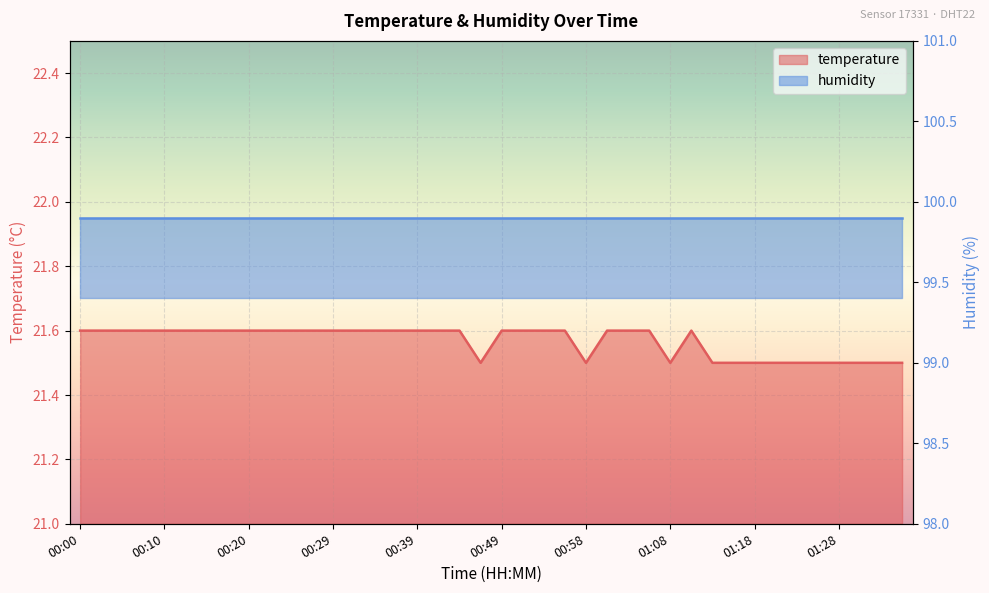

Reading left to right, what are all the values shown in this chart?

21.6	21.6	21.6	21.6	21.6	21.6	21.6	21.6	21.6	21.6	21.6	21.6	21.6	21.6	21.6	21.6	21.6	21.6	21.6	21.5	21.6	21.6	21.6	21.6	21.5	21.6	21.6	21.6	21.5	21.6	21.5	21.5	21.5	21.5	21.5	21.5	21.5	21.5	21.5	21.5